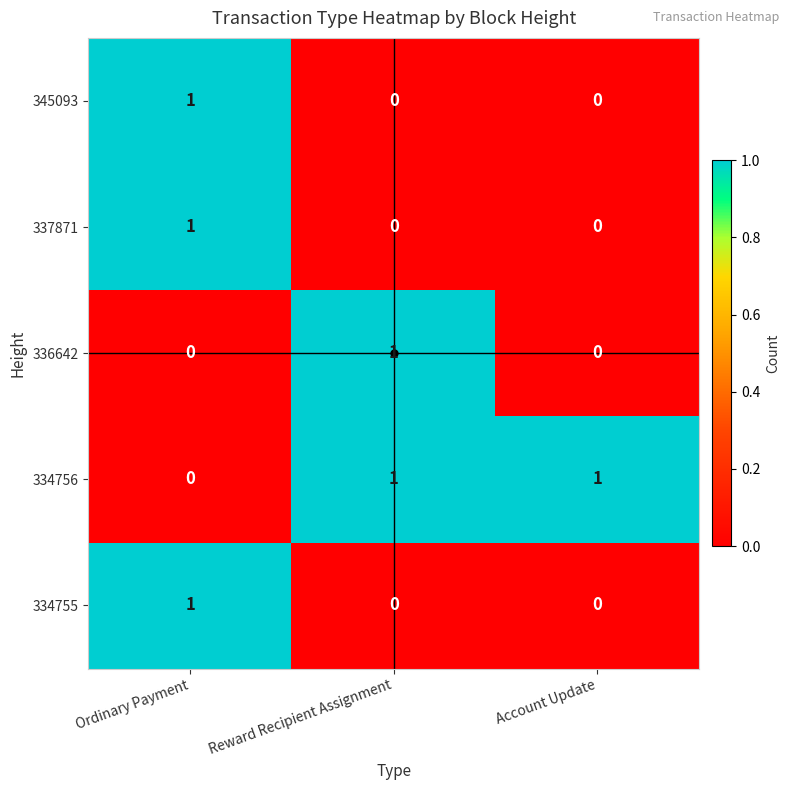

Which series changed the most between Reward Recipient Assignment and Account Update?

336642